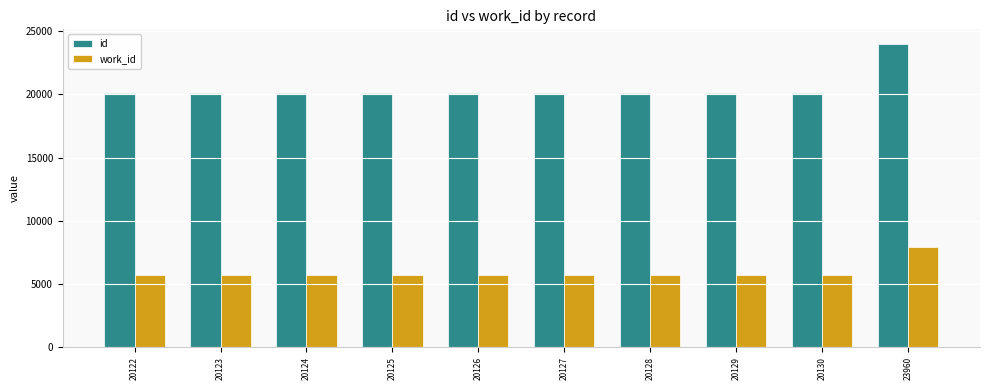

How many series are shown in this chart?

2